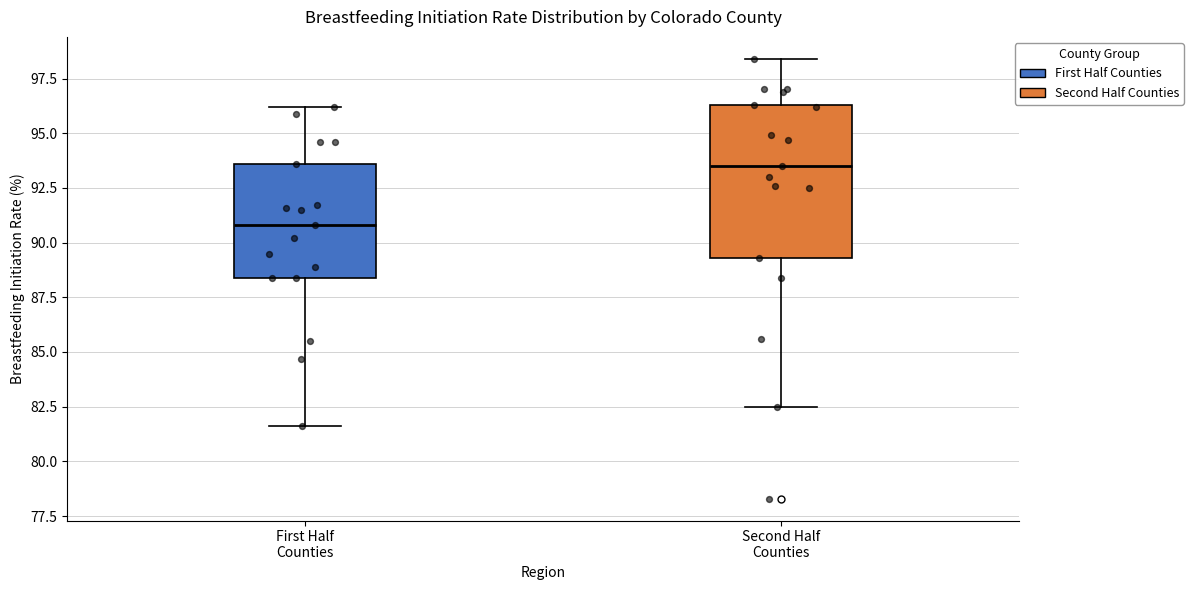

Which box is the tallest, from its lower edge to its upper edge?

Second Half Counties